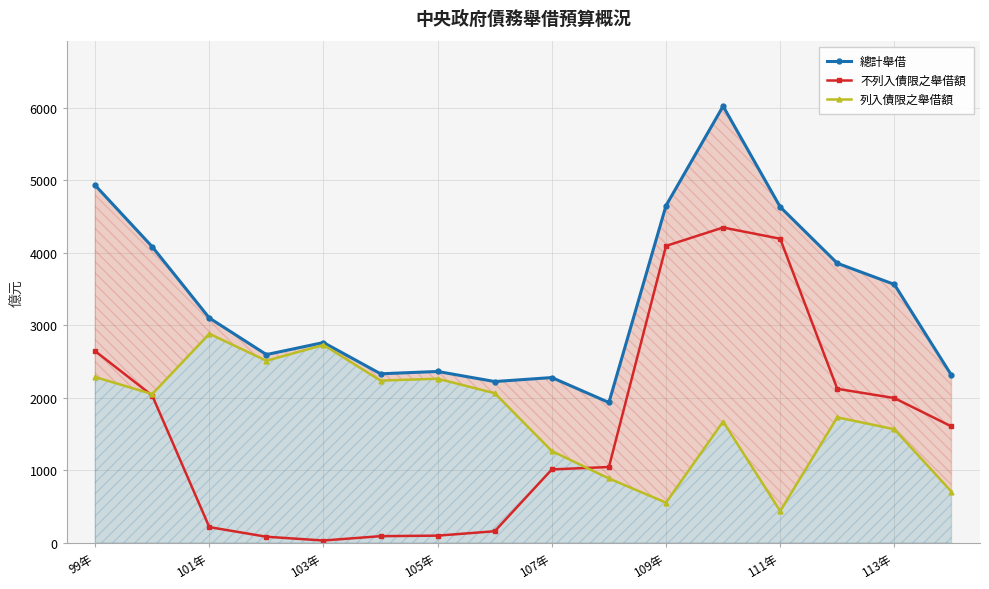

The value of 總計舉借 at 105年 is 2365. True or false?

True